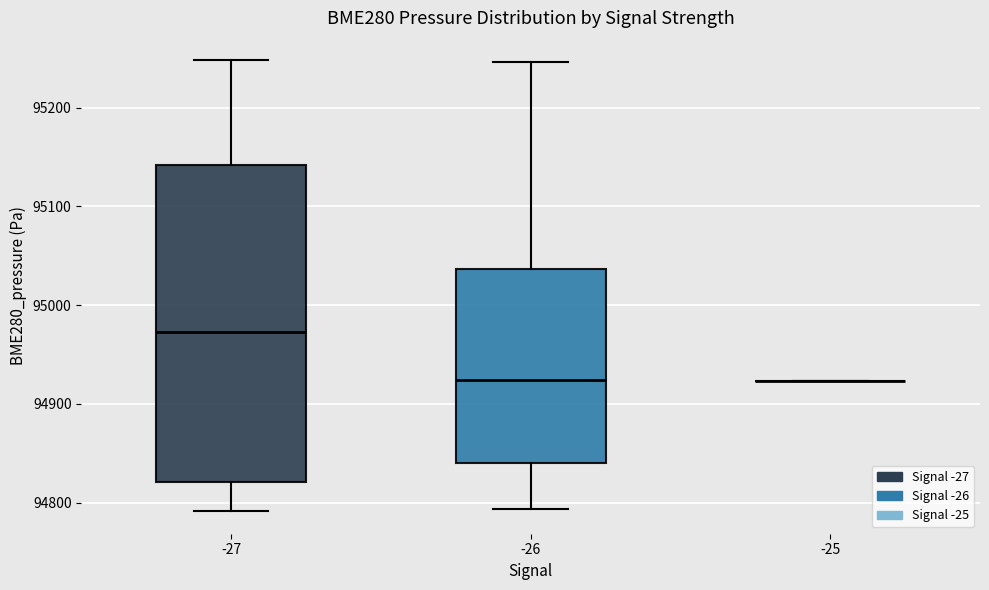

Reading left to right, read every box against the y-axis: the position of its median line, the range the box covers, and the ends of its whiskers. The values are not printed on the chart, so give them approximately, as read against the axis.

-27: median 94970, box 94820 to 95140, whiskers 94790 to 95250
-26: median 94920, box 94840 to 95040, whiskers 94790 to 95250
-25: box collapsed to a line at 94920, whiskers 94920 to 94920